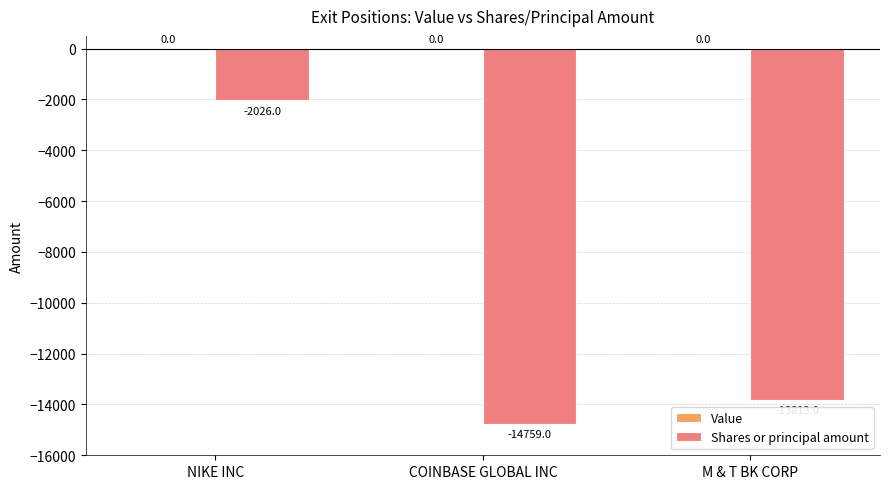

What is the difference between the maximum and minimum values?

12733